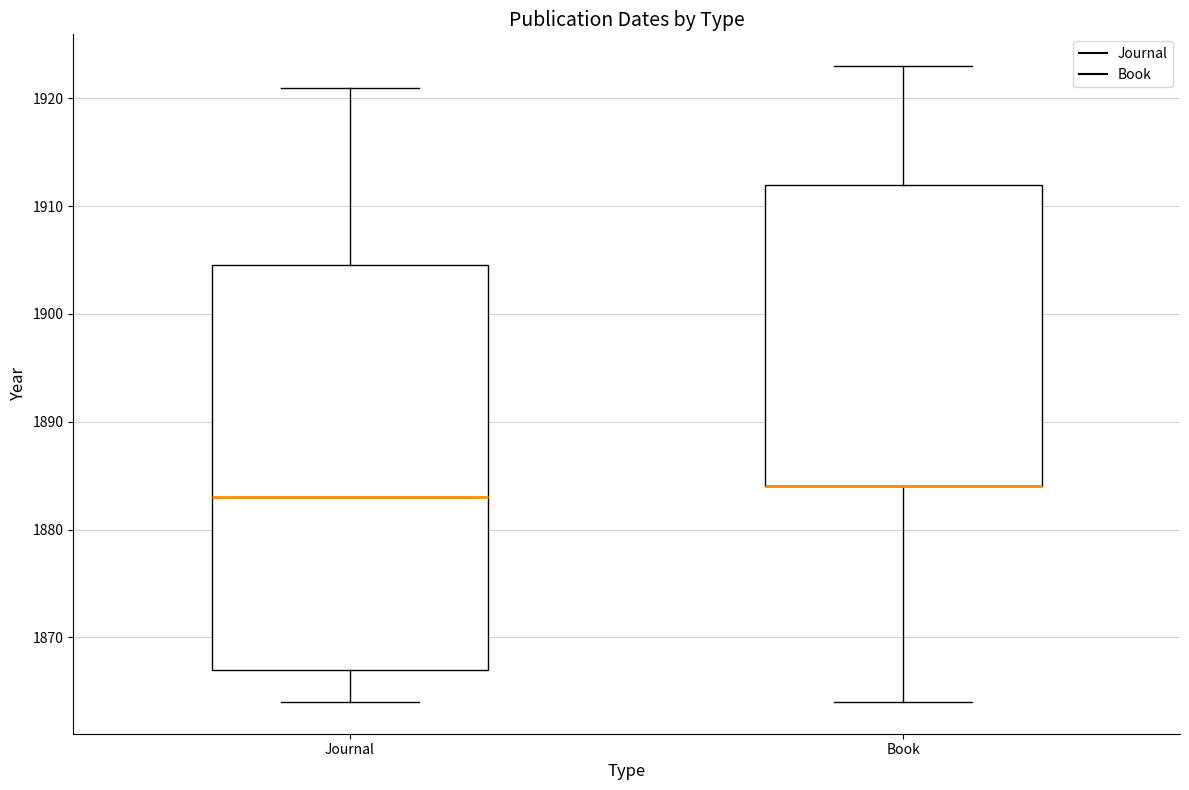

Where does the lower whisker of the box for Journal end on the y-axis? The values are not printed on the chart, so give them approximately, as read against the axis.

1864